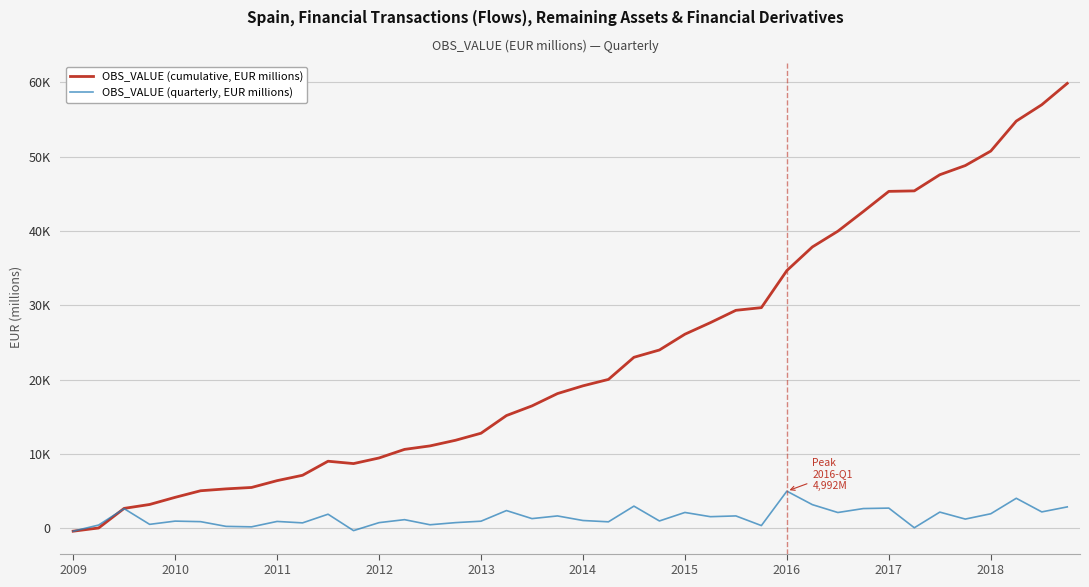

In OBS_VALUE (quarterly, EUR millions), how many points are lower than both neighbors (excluding endpoints)?

14